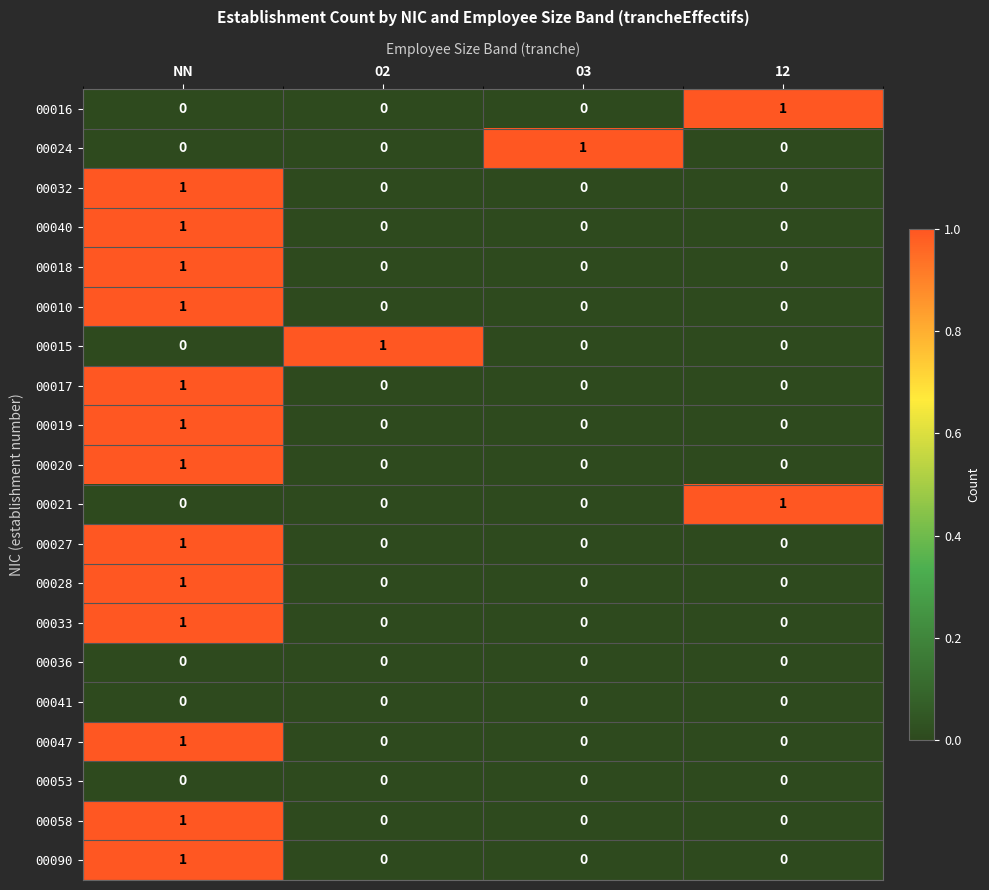

What is the total value across all series at NN?

13